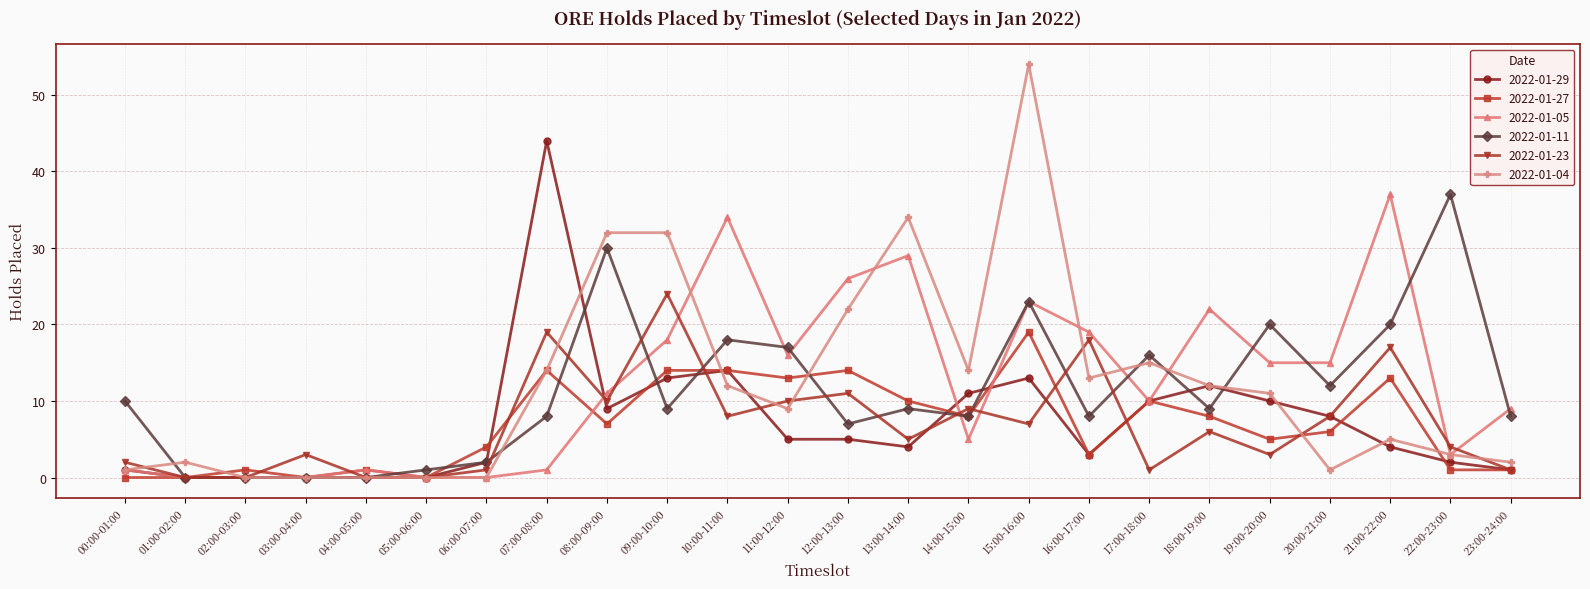

True or false: 2022-01-05 has more than 0 points higher than both neighbors.

True